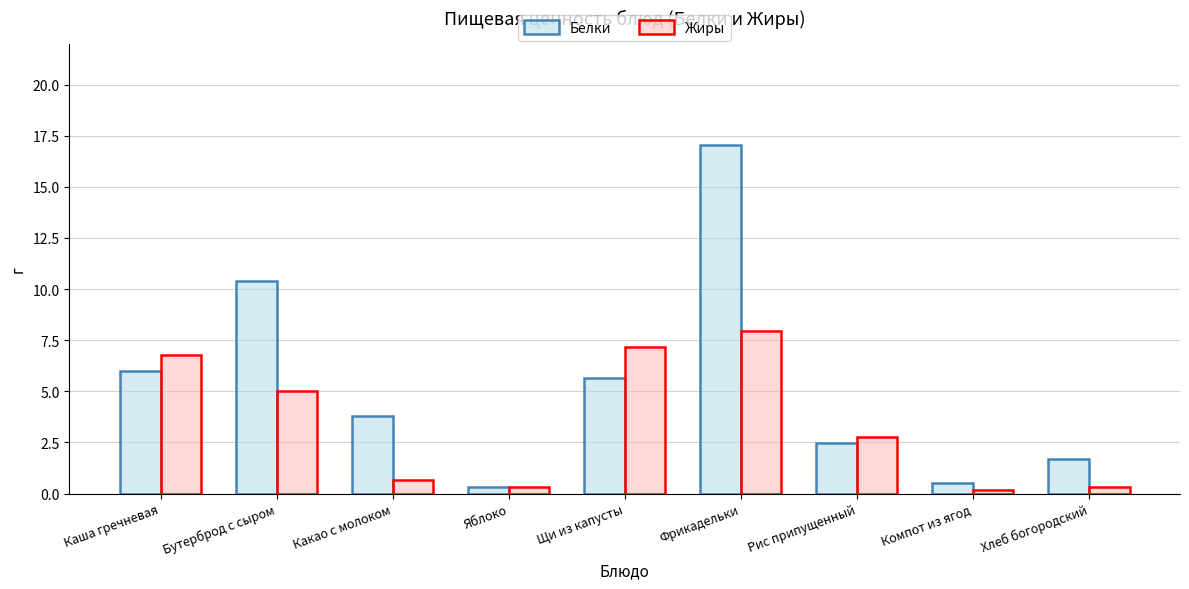

Between Какао с молоком and Компот из ягод, which series saw the biggest shift?

Белки